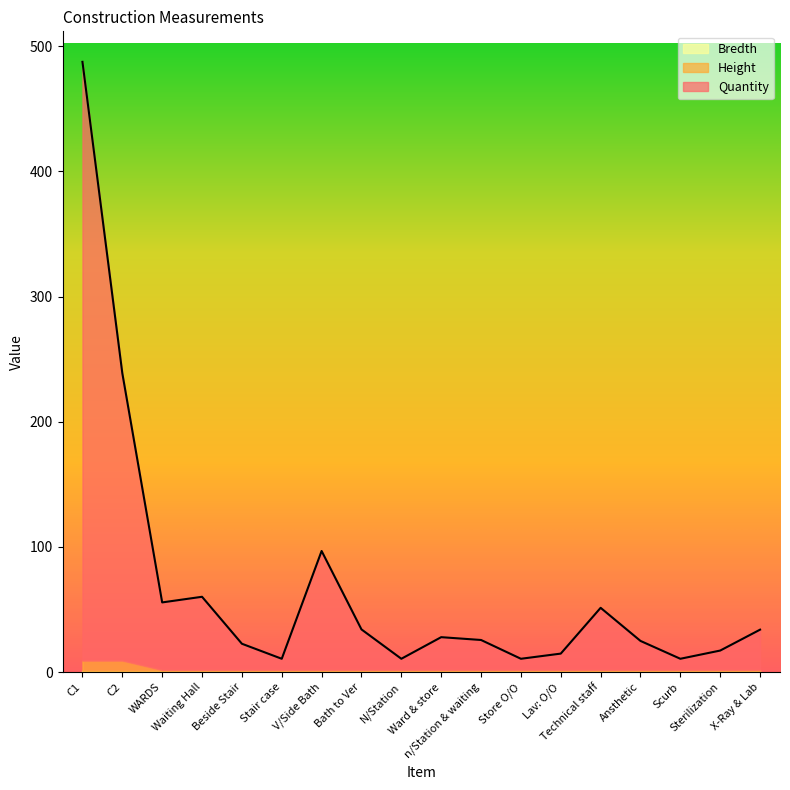

What is the lowest value of the Bredth series?

0.8